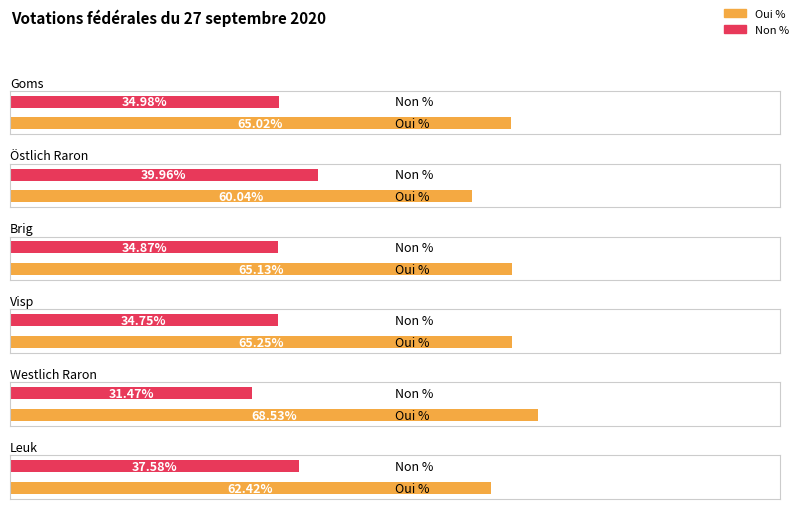

What is the label of the 6th bar from the left?

Leuk